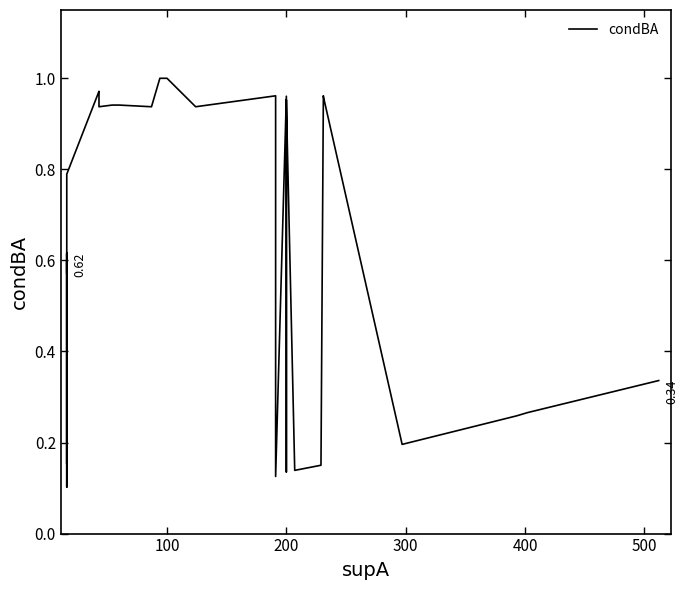

What is the difference between the second highest and second lowest values?

0.9